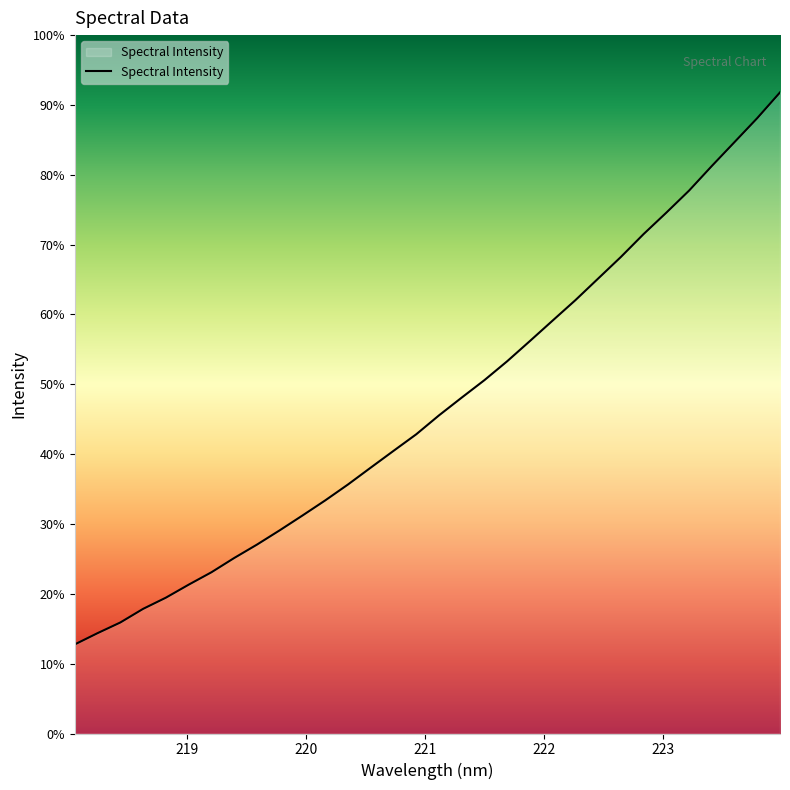

Does the chart have visible grid lines?

No